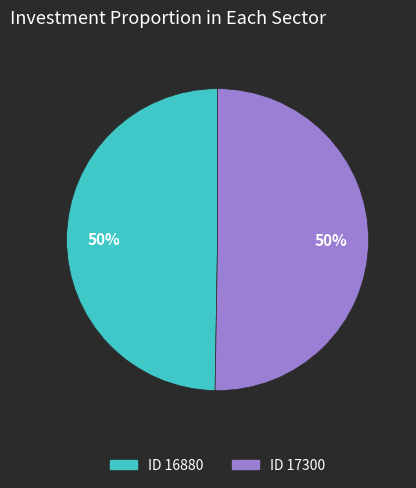

To the nearest percent, what is the average slice percentage?

50%